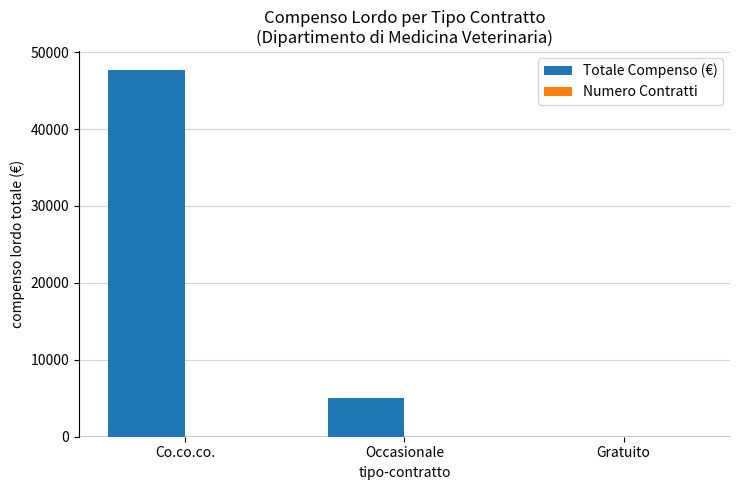

What is the sum of all Totale Compenso (€) values?

52740